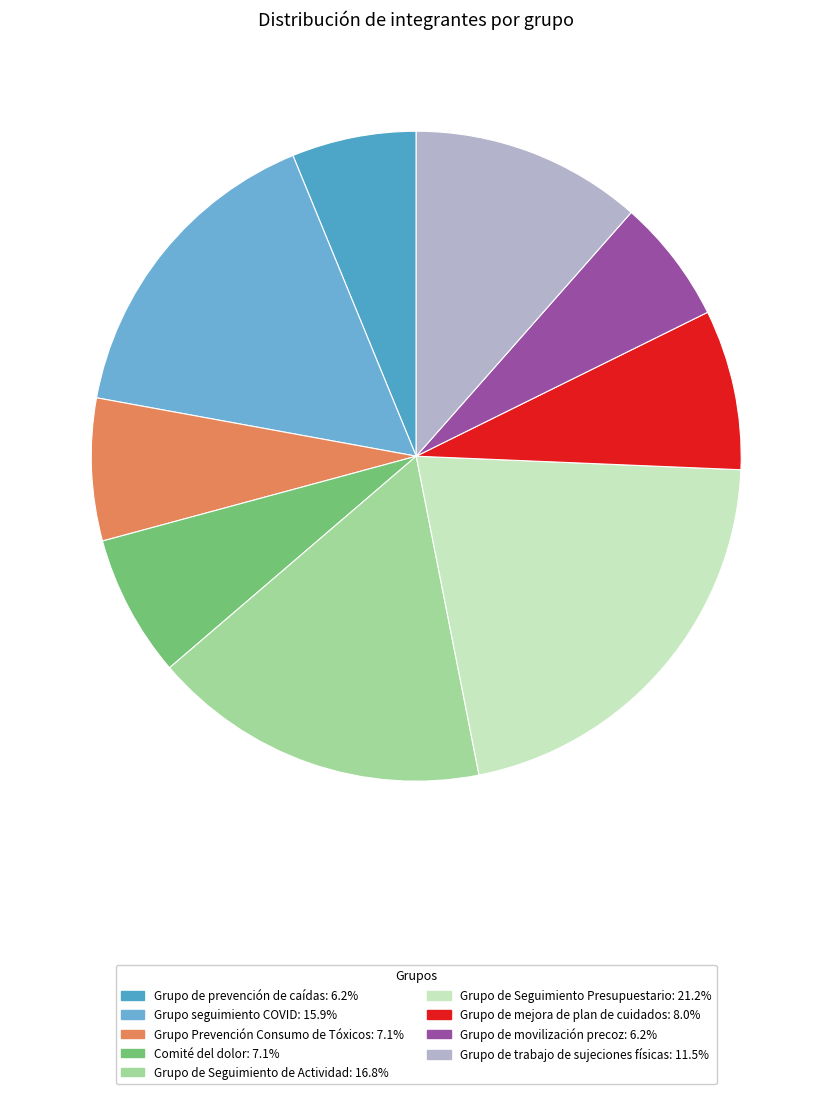

What percentage do Grupo de movilización precoz and Grupo de trabajo de sujeciones físicas together represent?

17.7%